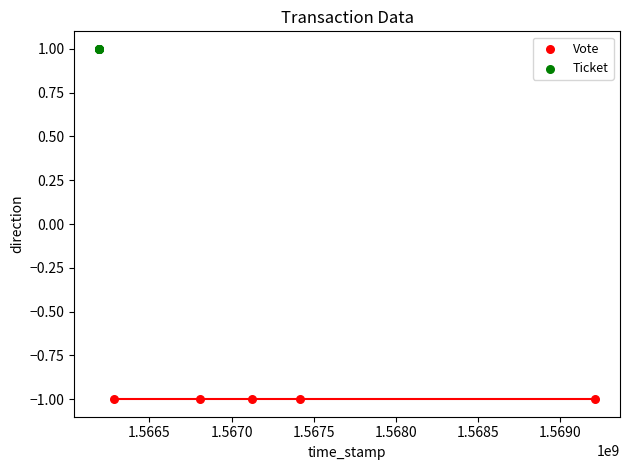

What are all the series names shown in the legend?

Vote, Ticket